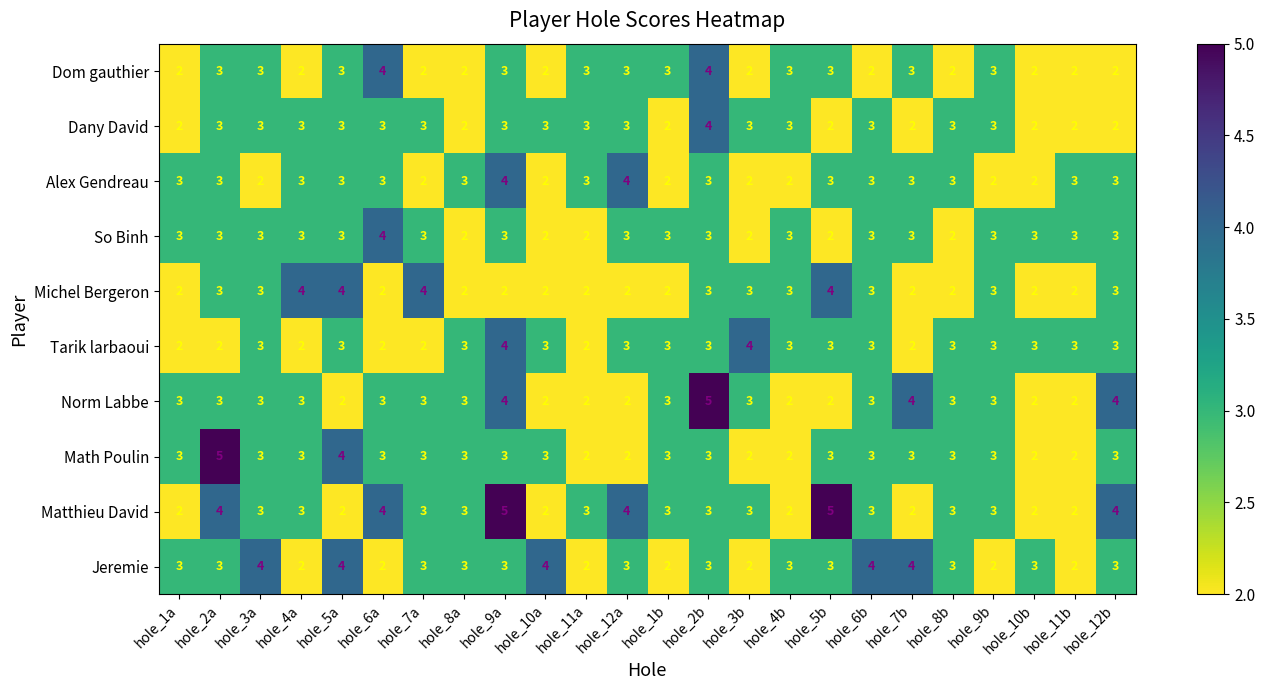

Which series has the largest total across all categories?

Matthieu David